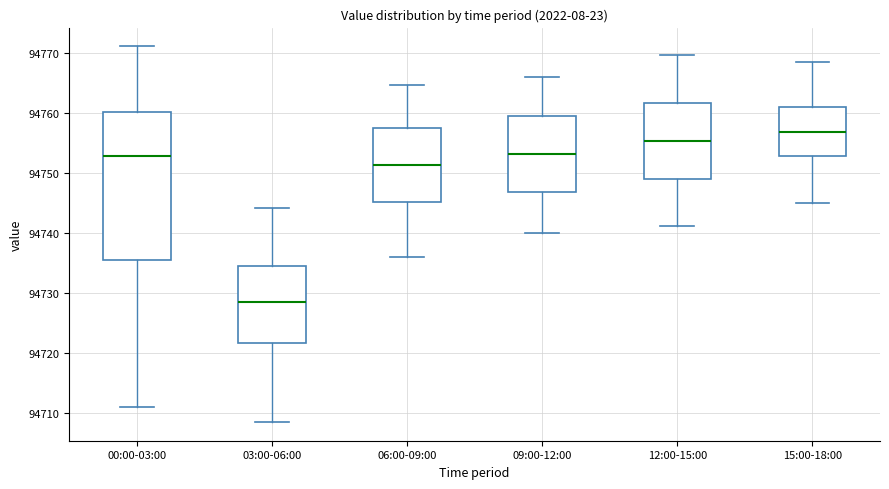

Where does the upper whisker of the box for 00:00-03:00 end on the y-axis? The values are not printed on the chart, so give them approximately, as read against the axis.

94771